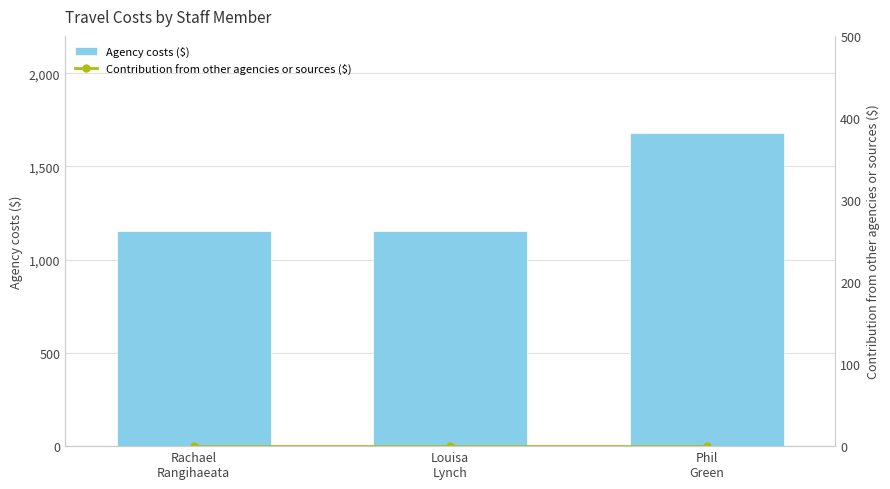

Rank the series at Louisa
Lynch from lowest to highest value.

Contribution from other agencies or sources ($), Agency costs ($)